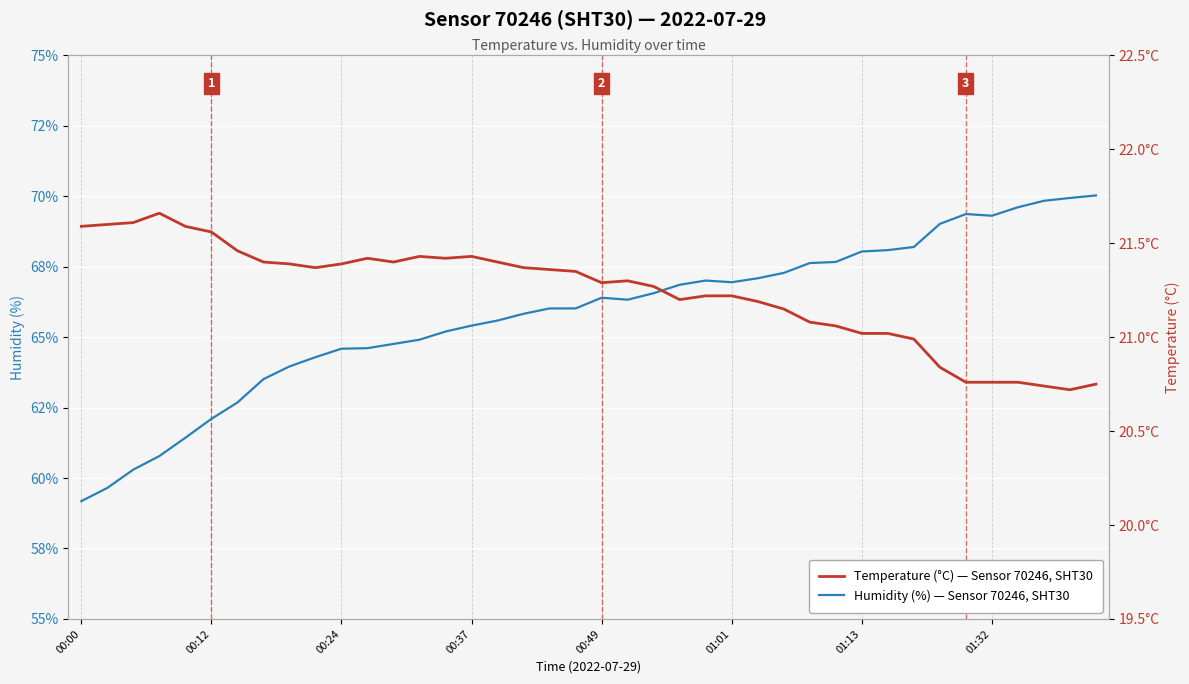

What is the difference between the second highest and minimum values in the Humidity (%) — Sensor 70246, SHT30 series?

10.8